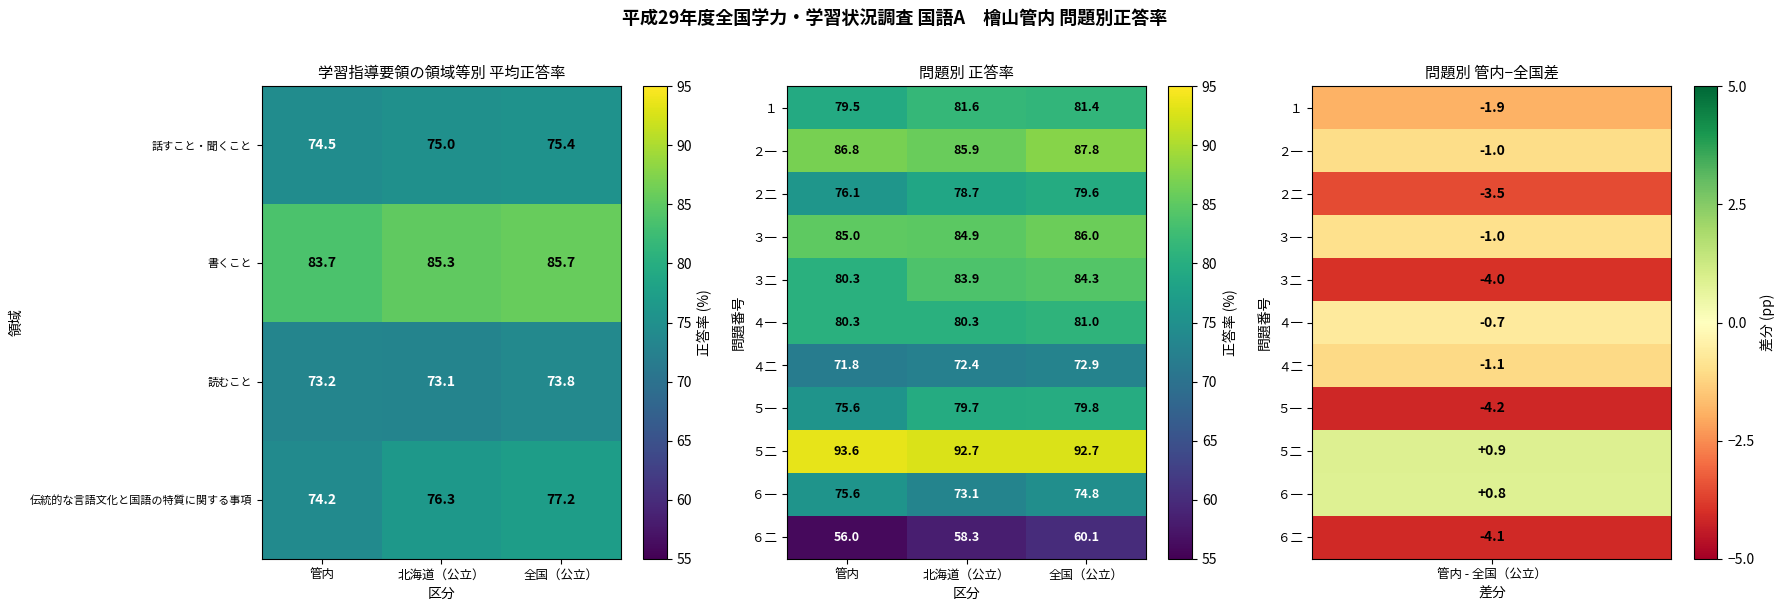

How many series are shown in this chart?

11